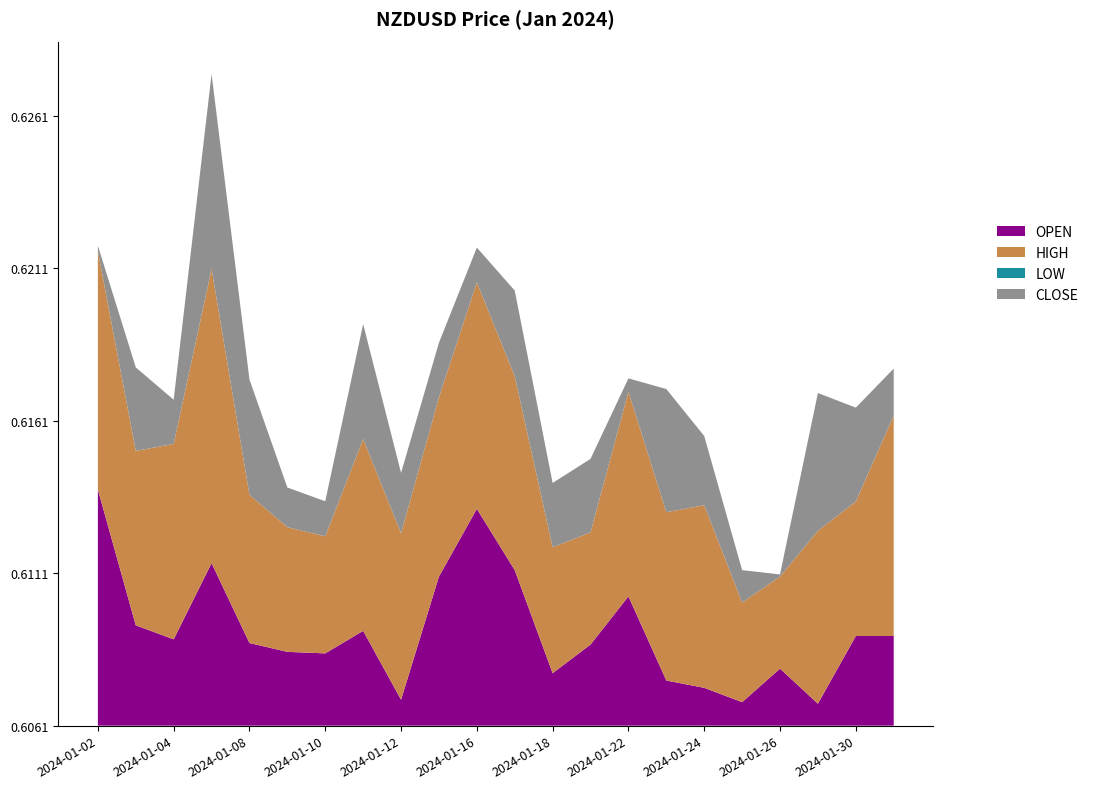

Reading right to left, extract all data points from this chart.

OPEN: 2024-01-31=0.6	2024-01-30=0.6	2024-01-29=0.6	2024-01-26=0.6	2024-01-25=0.6	2024-01-24=0.6	2024-01-23=0.6	2024-01-22=0.6	2024-01-19=0.6	2024-01-18=0.6	2024-01-17=0.6	2024-01-16=0.6	2024-01-15=0.6	2024-01-12=0.6	2024-01-11=0.6	2024-01-10=0.6	2024-01-09=0.6	2024-01-08=0.6	2024-01-05=0.6	2024-01-04=0.6	2024-01-03=0.6	2024-01-02=0.6
HIGH: 2024-01-31=0.6	2024-01-30=0.6	2024-01-29=0.6	2024-01-26=0.6	2024-01-25=0.6	2024-01-24=0.6	2024-01-23=0.6	2024-01-22=0.6	2024-01-19=0.6	2024-01-18=0.6	2024-01-17=0.6	2024-01-16=0.6	2024-01-15=0.6	2024-01-12=0.6	2024-01-11=0.6	2024-01-10=0.6	2024-01-09=0.6	2024-01-08=0.6	2024-01-05=0.6	2024-01-04=0.6	2024-01-03=0.6	2024-01-02=0.6
LOW: 2024-01-31=0.6	2024-01-30=0.6	2024-01-29=0.6	2024-01-26=0.6	2024-01-25=0.6	2024-01-24=0.6	2024-01-23=0.6	2024-01-22=0.6	2024-01-19=0.6	2024-01-18=0.6	2024-01-17=0.6	2024-01-16=0.6	2024-01-15=0.6	2024-01-12=0.6	2024-01-11=0.6	2024-01-10=0.6	2024-01-09=0.6	2024-01-08=0.6	2024-01-05=0.6	2024-01-04=0.6	2024-01-03=0.6	2024-01-02=0.6
CLOSE: 2024-01-31=0.6	2024-01-30=0.6	2024-01-29=0.6	2024-01-26=0.6	2024-01-25=0.6	2024-01-24=0.6	2024-01-23=0.6	2024-01-22=0.6	2024-01-19=0.6	2024-01-18=0.6	2024-01-17=0.6	2024-01-16=0.6	2024-01-15=0.6	2024-01-12=0.6	2024-01-11=0.6	2024-01-10=0.6	2024-01-09=0.6	2024-01-08=0.6	2024-01-05=0.6	2024-01-04=0.6	2024-01-03=0.6	2024-01-02=0.6